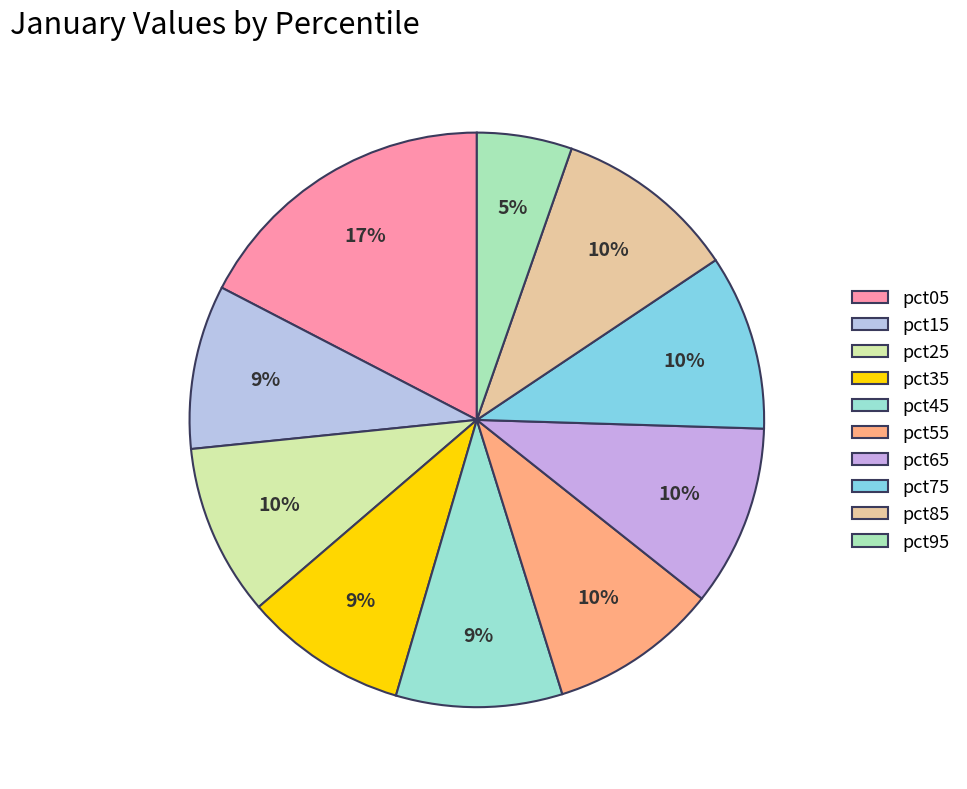

Do pct65 and pct75 together represent more than half of the pie?

No